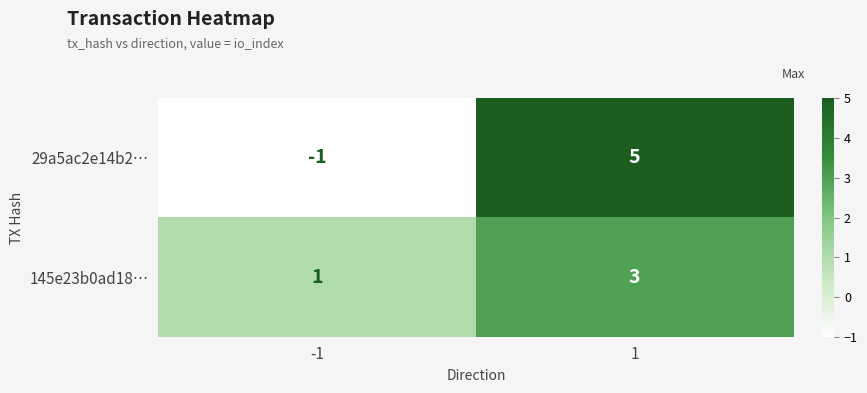

The 29a5ac2e14b2… series shows 5 at 1. True or false?

True